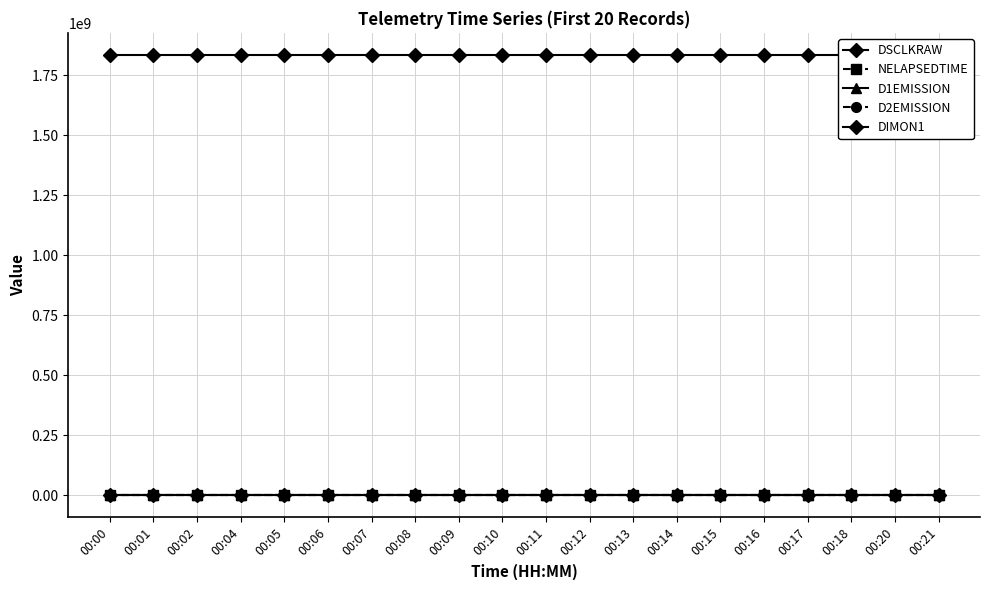

Rank the categories by NELAPSEDTIME value from highest to lowest.

00:09, 00:02, 00:16, 00:04, 00:10, 00:17, 00:11, 00:05, 00:18, 00:12, 00:06, 00:20, 00:13, 00:00, 00:07, 00:21, 00:14, 00:08, 00:01, 00:15